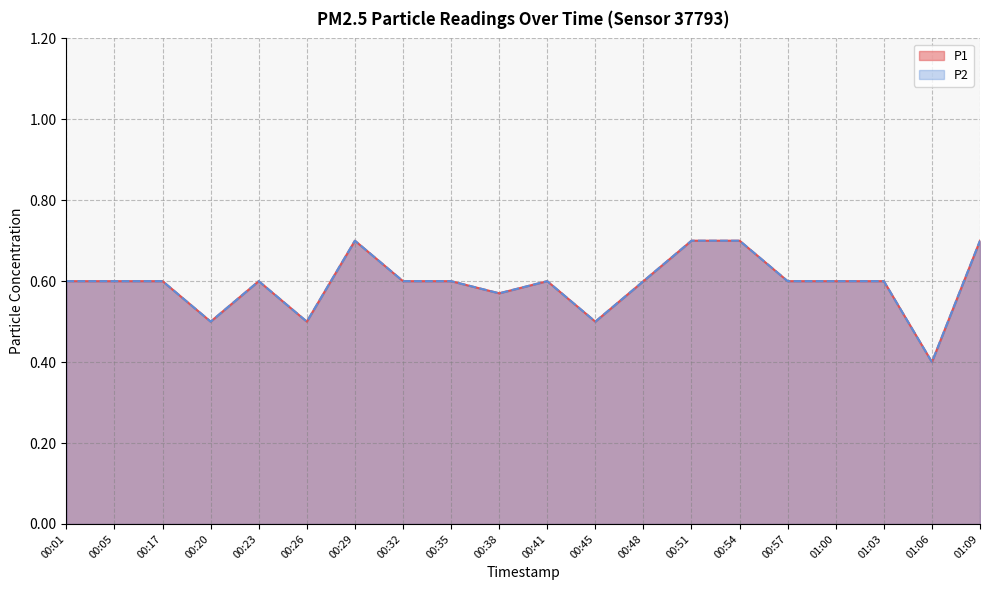

Does the chart have visible grid lines?

Yes